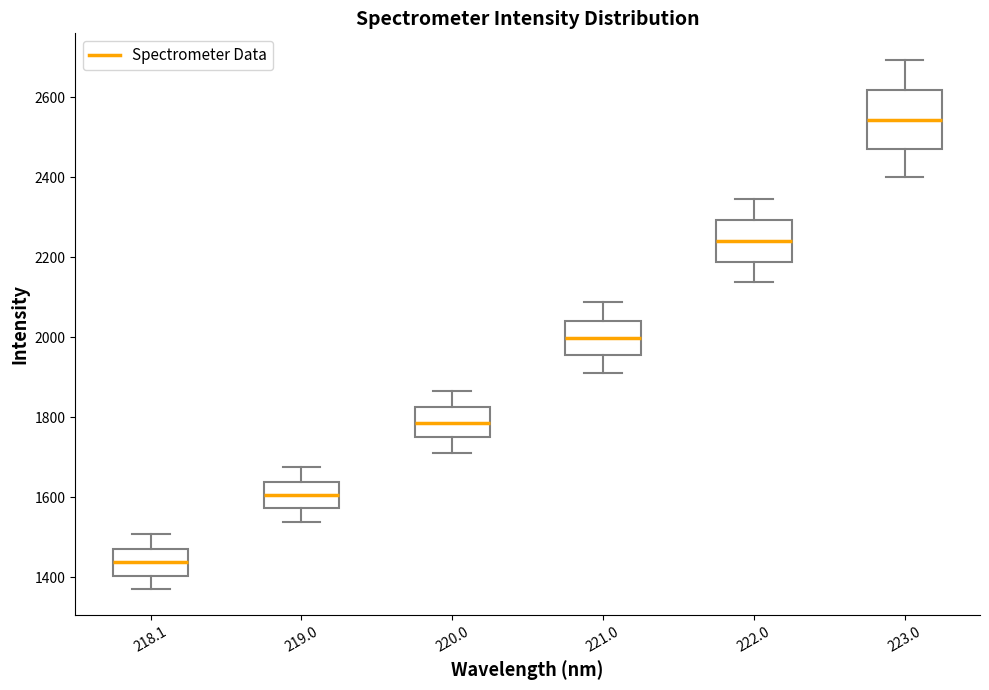

Reading left to right, transcribe this box plot: for each box, give where its median line is, the range the box spans, and where its two whiskers end, as read against the y-axis. The values are not printed on the chart, so give them approximately, as read against the axis.

218.1: median 1440, box 1400 to 1480, whiskers 1380 to 1500
219.0: median 1600, box 1580 to 1640, whiskers 1540 to 1680
220.0: median 1780, box 1740 to 1820, whiskers 1720 to 1860
221.0: median 2000, box 1960 to 2040, whiskers 1920 to 2080
222.0: median 2240, box 2180 to 2300, whiskers 2140 to 2340
223.0: median 2540, box 2480 to 2620, whiskers 2400 to 2700